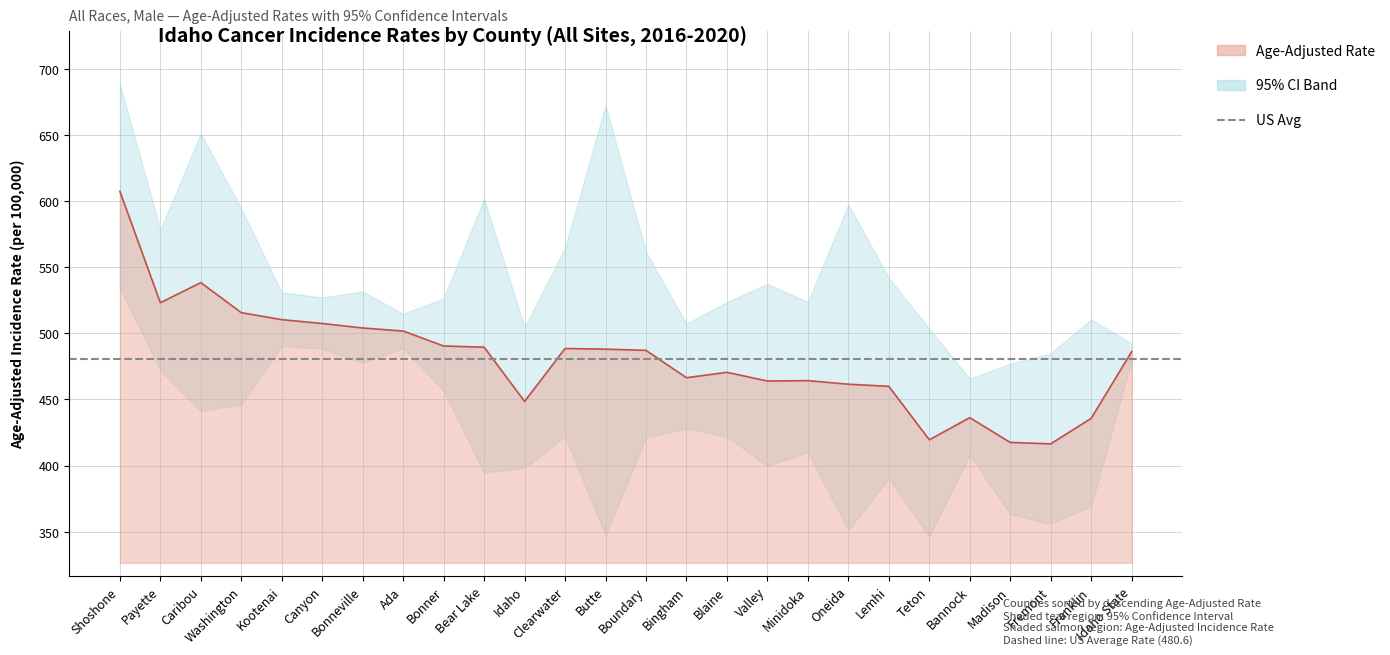

What is the label of the 20th point from the right?

Bonneville